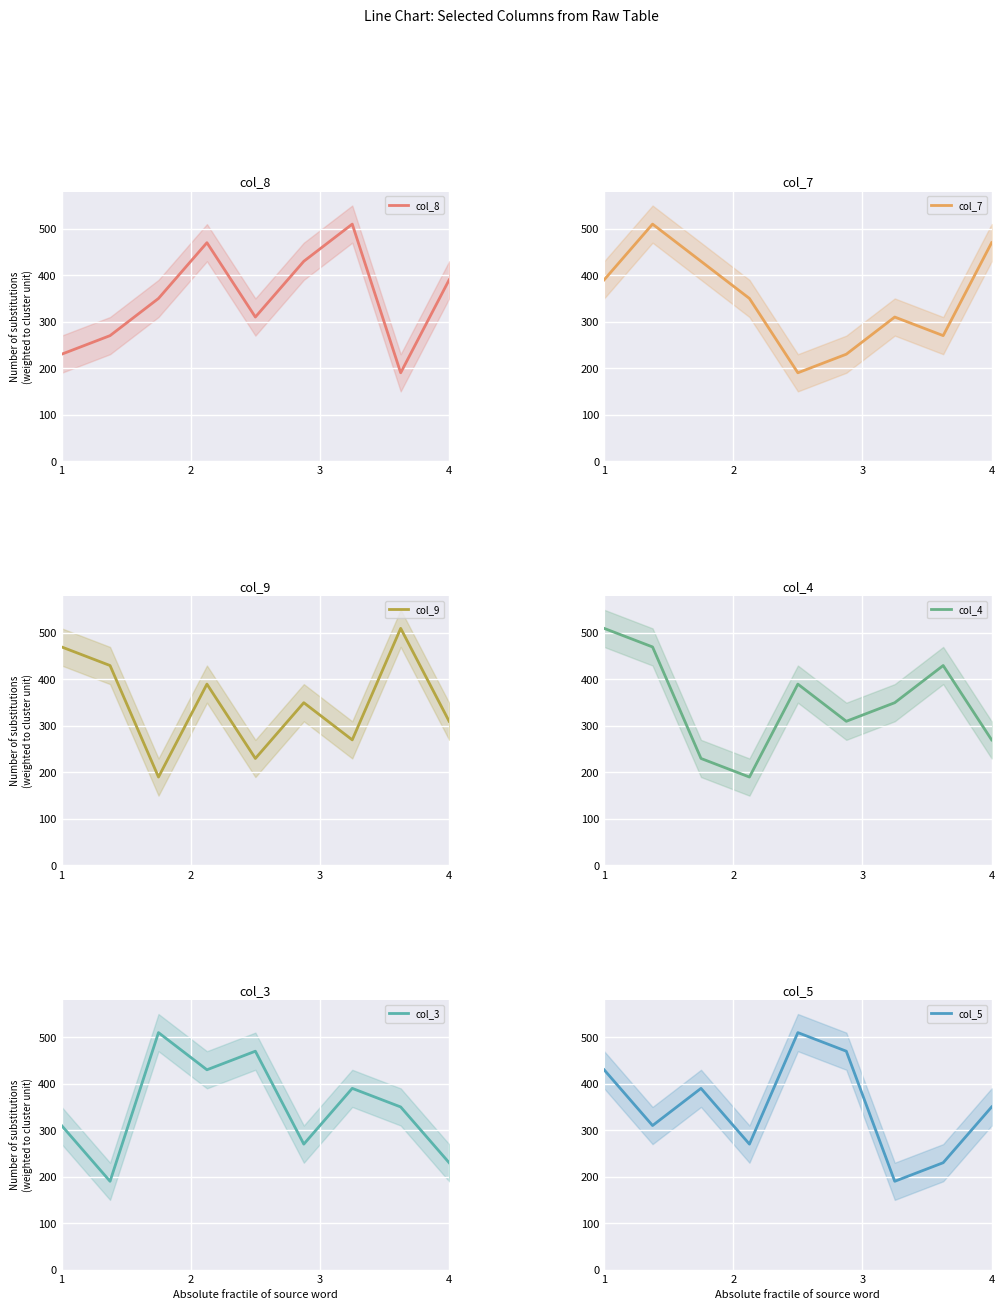

How many col_4 values are between 270 and 430?

5